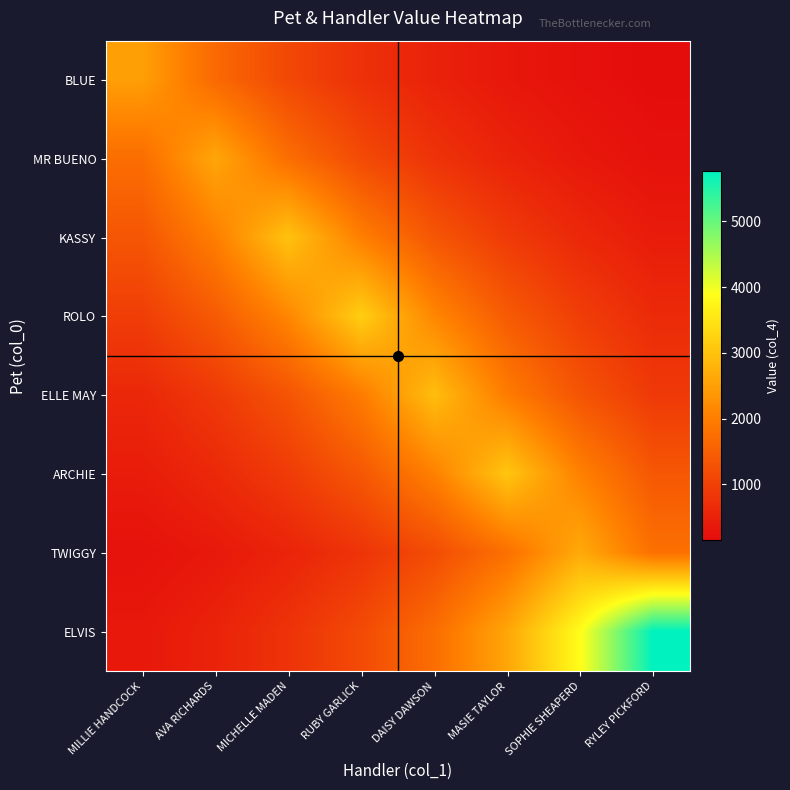

What is the total value across all series at RYLEY PICKFORD?

11227.8